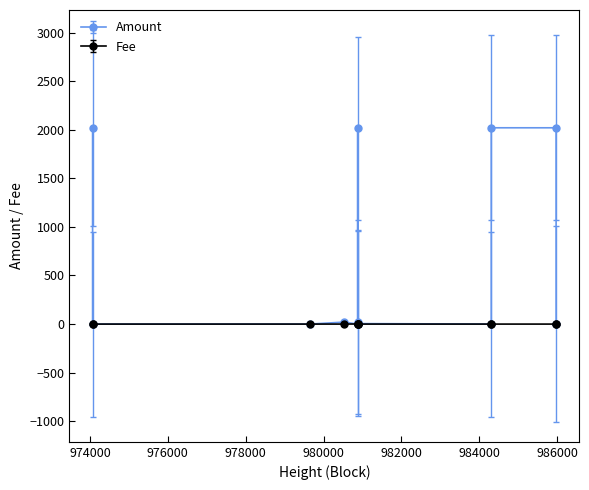

True or false: Amount and Fee cross at least once.

True